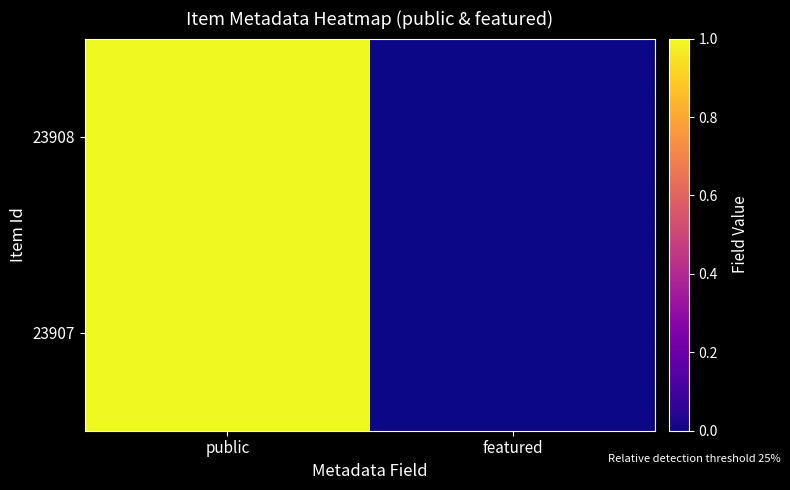

Reading left to right, extract all data points from this chart.

23908: public=1	featured=0
23907: public=1	featured=0